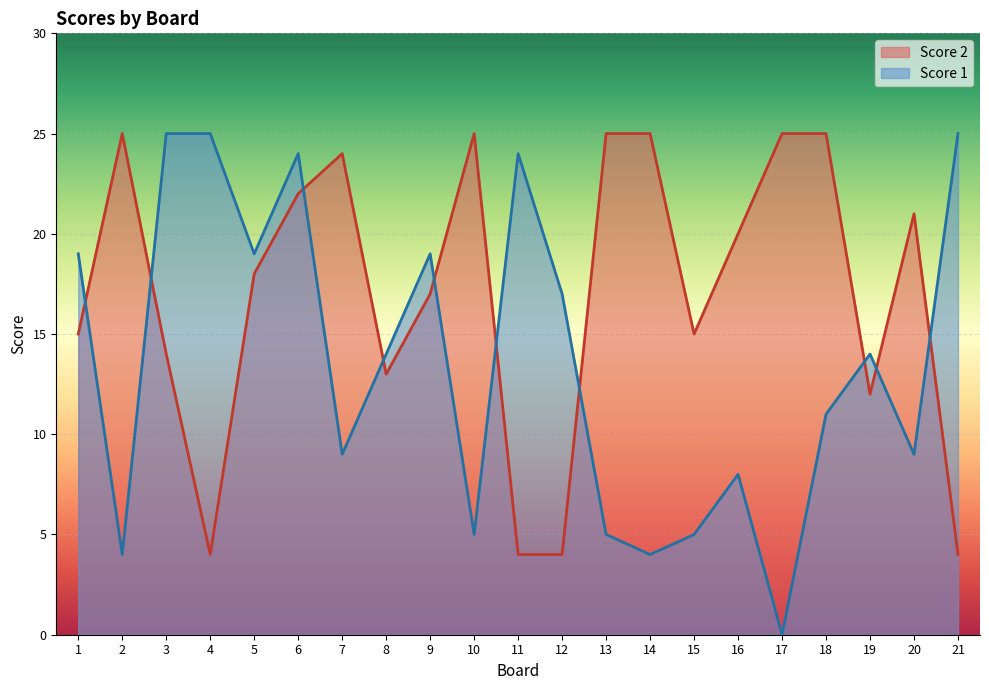

Which category has the highest value in the Score 2 series?

2